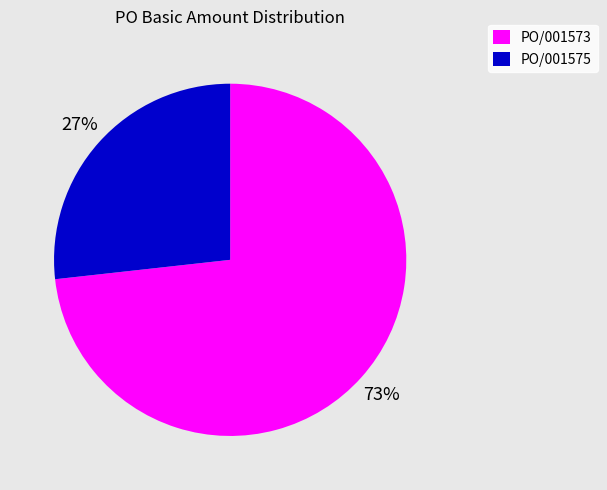

What percentage is the PO/001573 slice, to the nearest percent?

73%